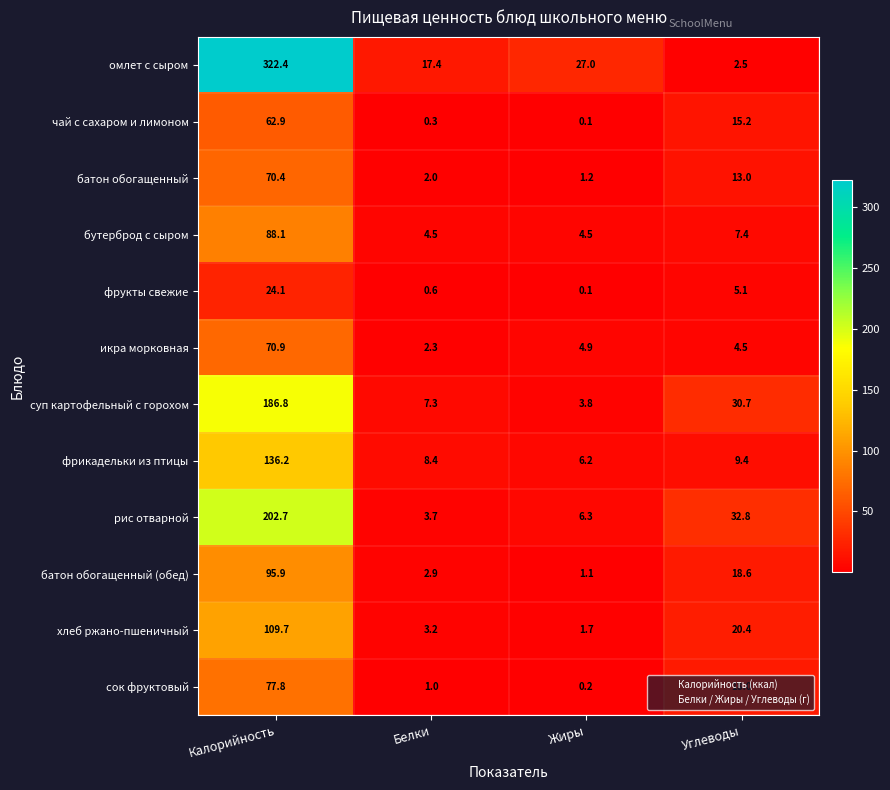

The фрикадельки из птицы series shows 8.4 at Белки. True or false?

True